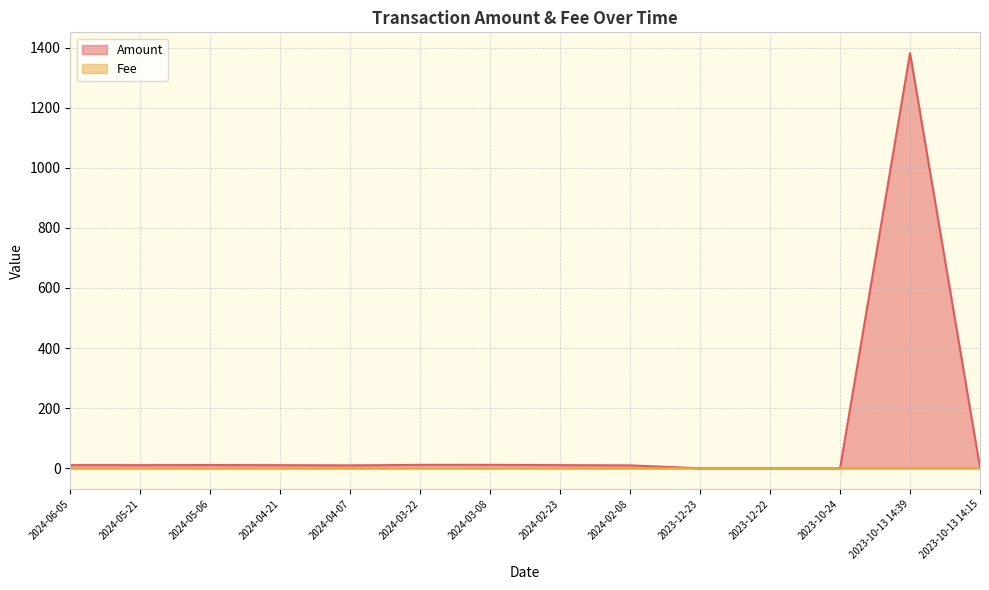

How many positive values does the Amount series have?

11